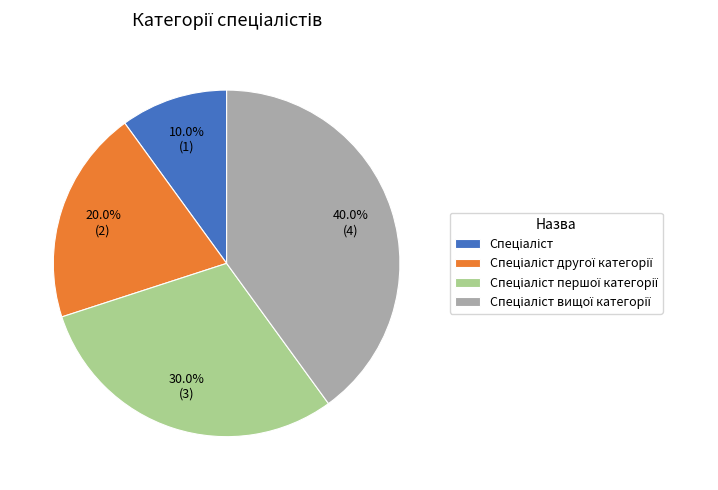

To the nearest percent, what is the difference between the largest and smallest slice percentages?

30%